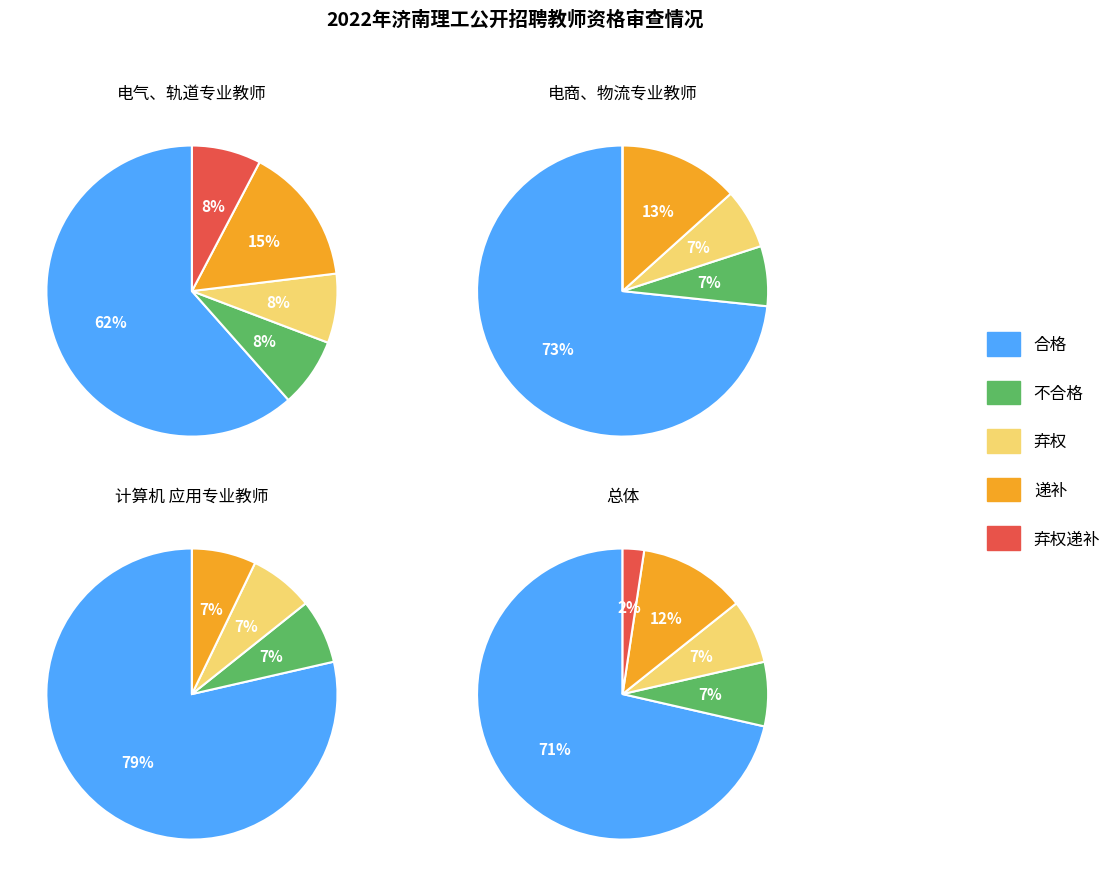

Count the number of slices in the pie.

5